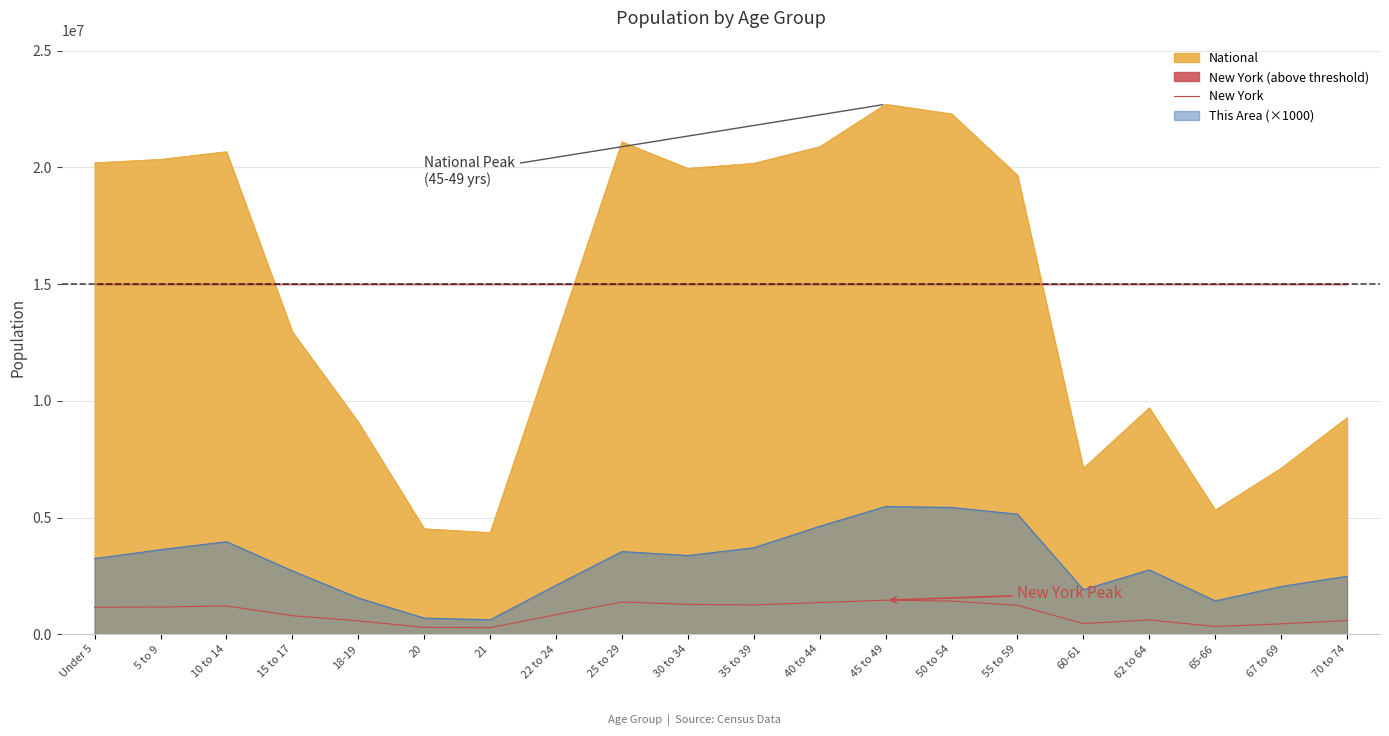

Is it true that the value at 30 to 34 is 1279160?

True